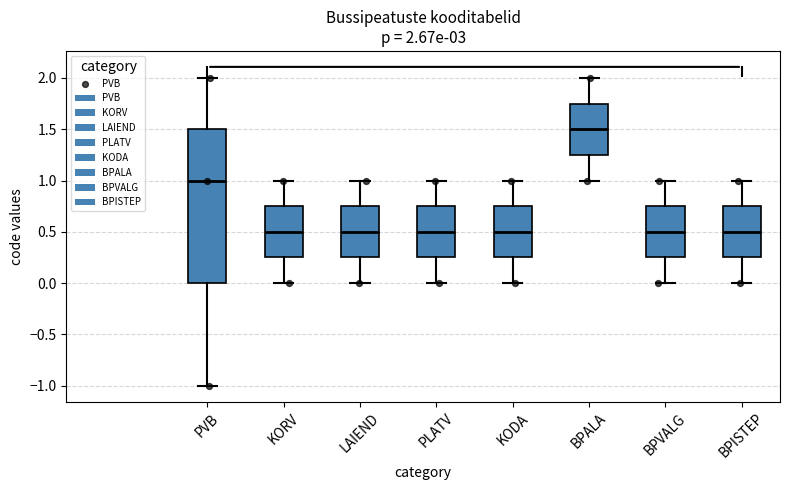

Which box's median line is the highest?

BPALA